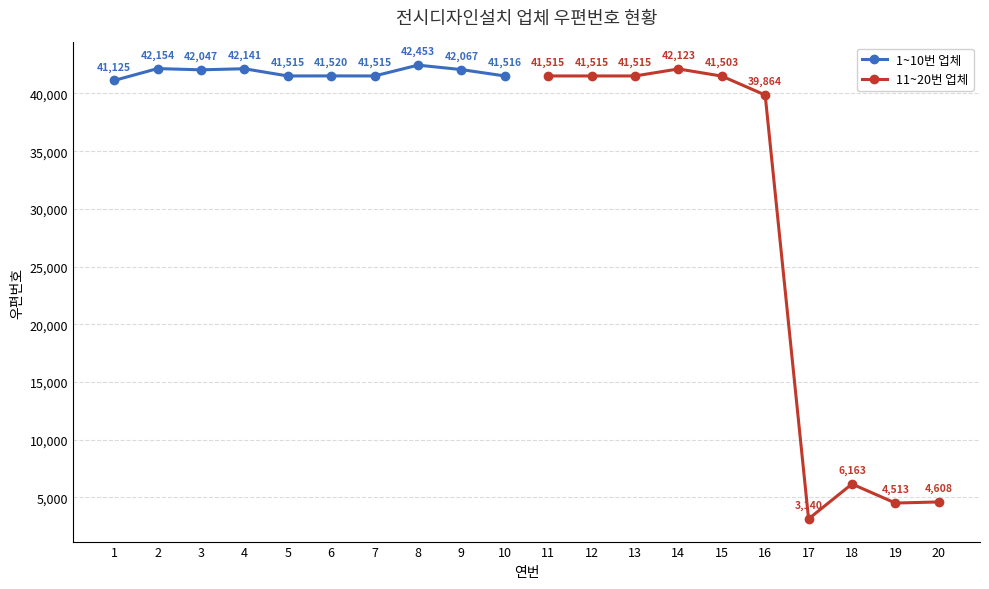

In 1~10번 업체, how many points are lower than both neighbors (excluding endpoints)?

3